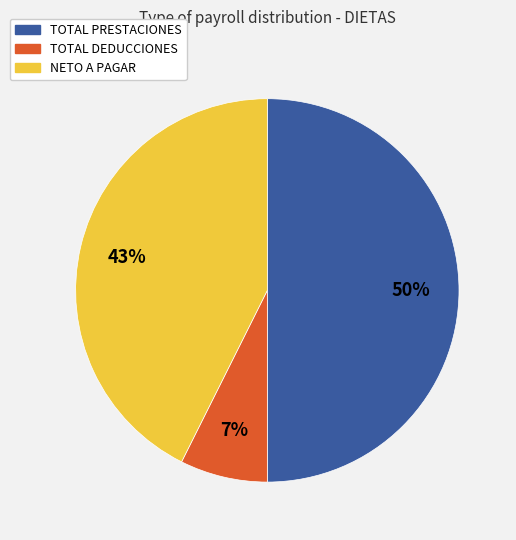

Rank the categories by value from lowest to highest.

TOTAL DEDUCCIONES, NETO A PAGAR, TOTAL PRESTACIONES